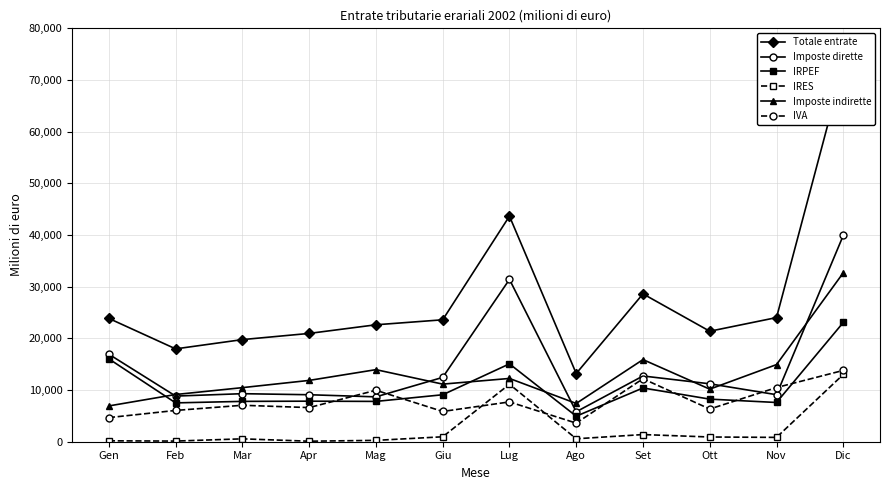

At which category does Totale entrate reach its first local peak?

Lug